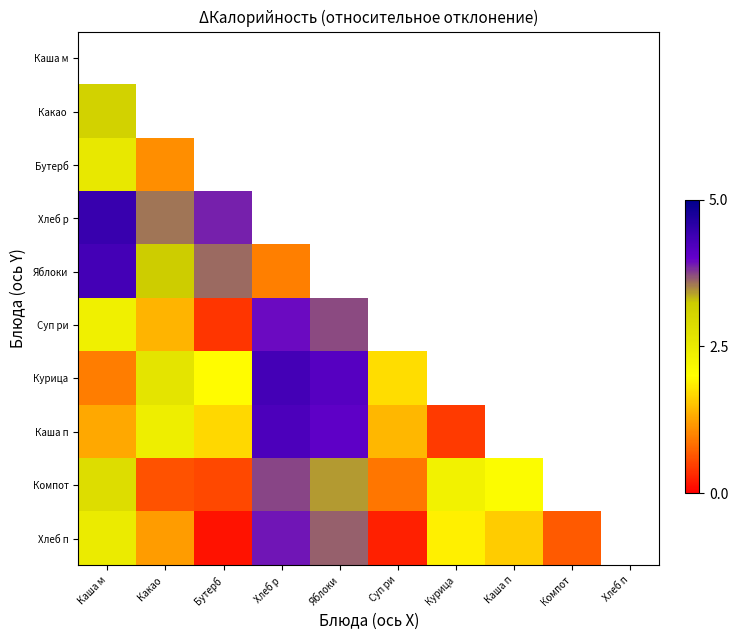

How many categories are shown in the chart?

10